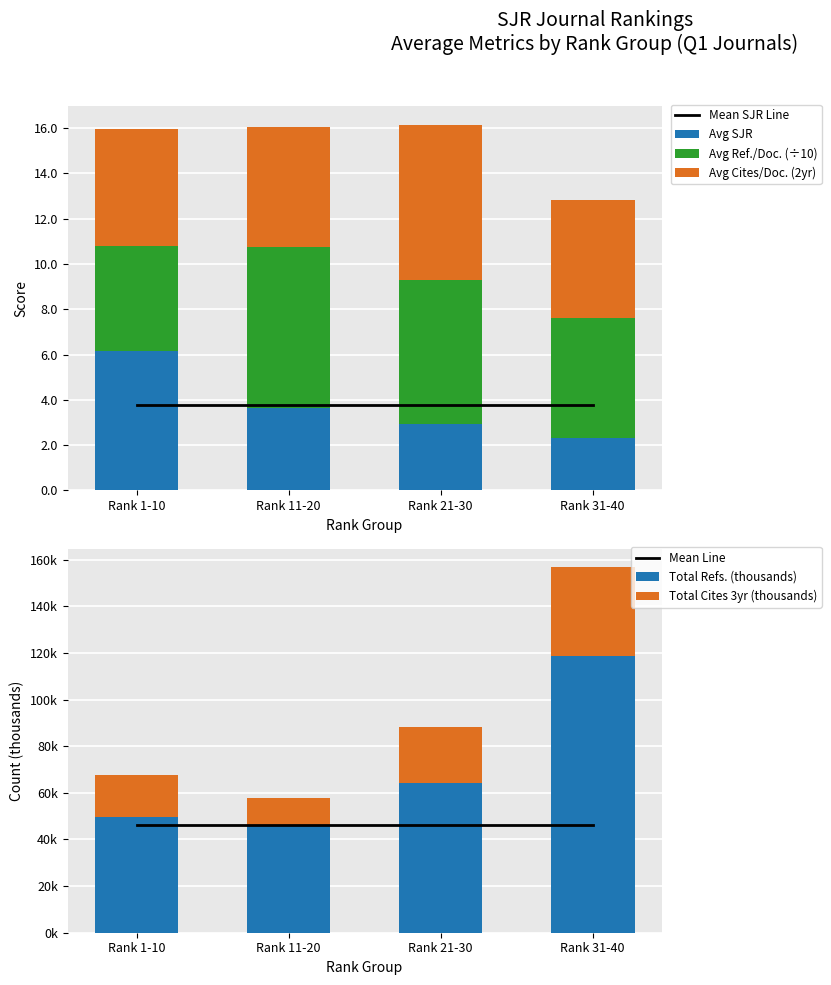

What is the difference between the Cites / Doc. (2years) values at 23 and 7?

1.9